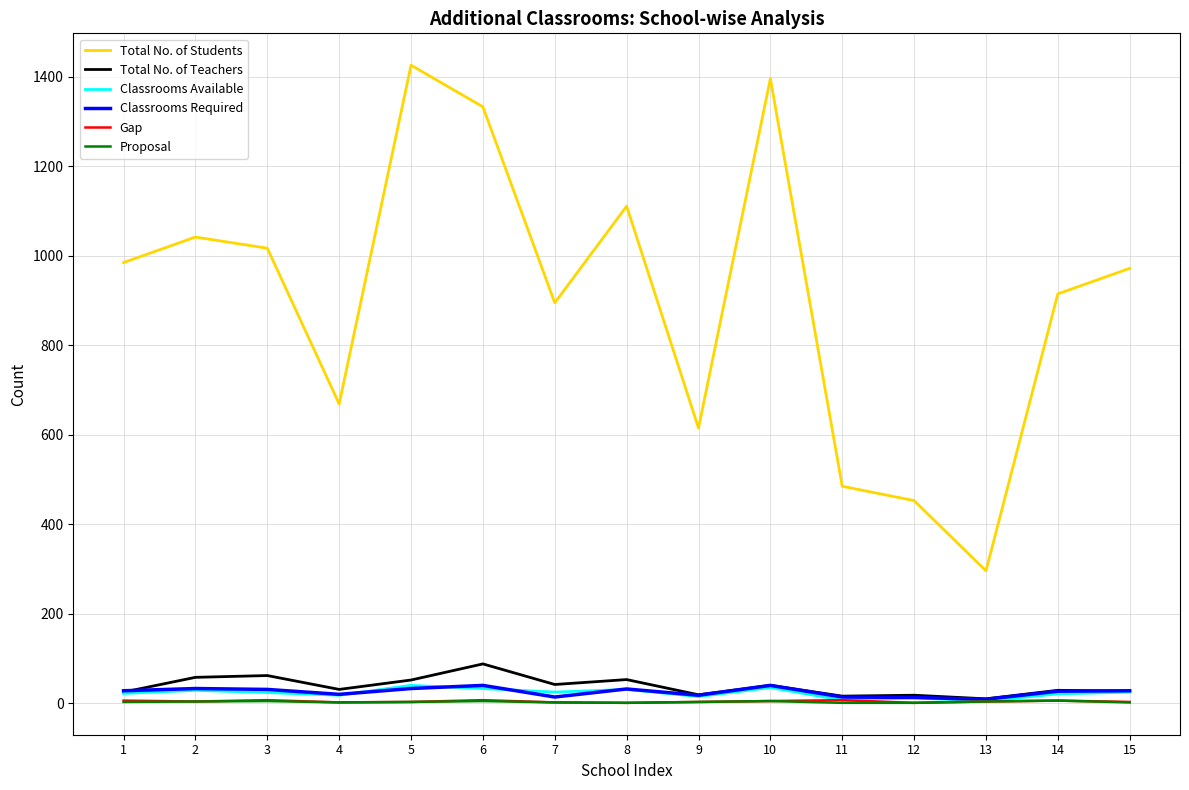

True or false: Proposal and Total No. of Students intersect in this chart.

False